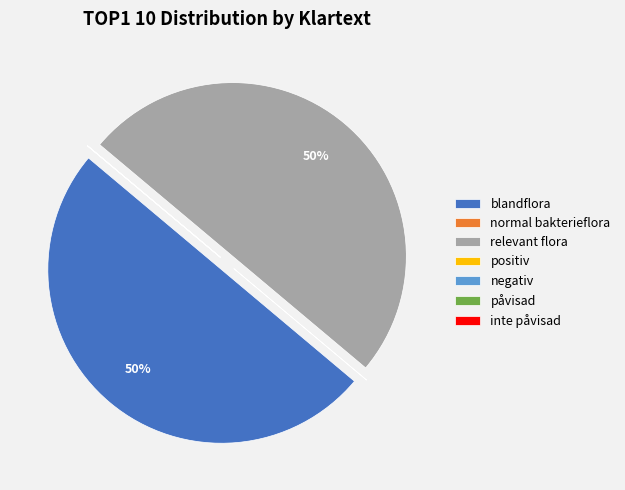

The blandflora slice represents 50% of the pie. True or false?

True